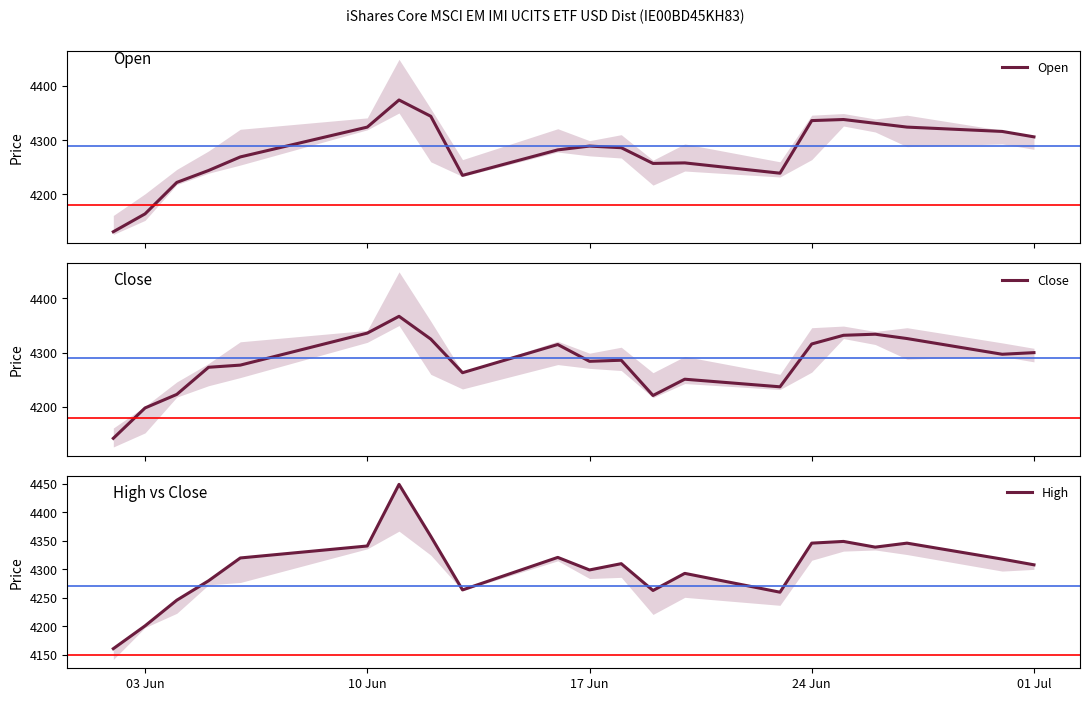

What is the average value of the Open series?

4279